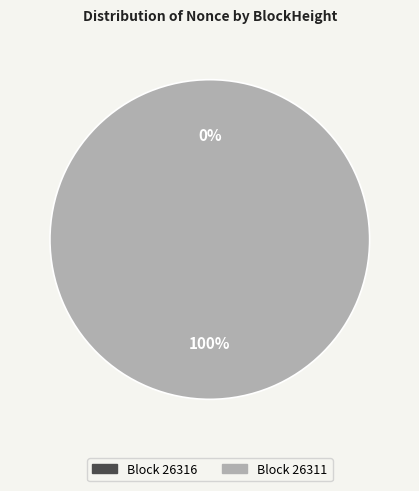

Is there a majority slice in this chart?

Yes